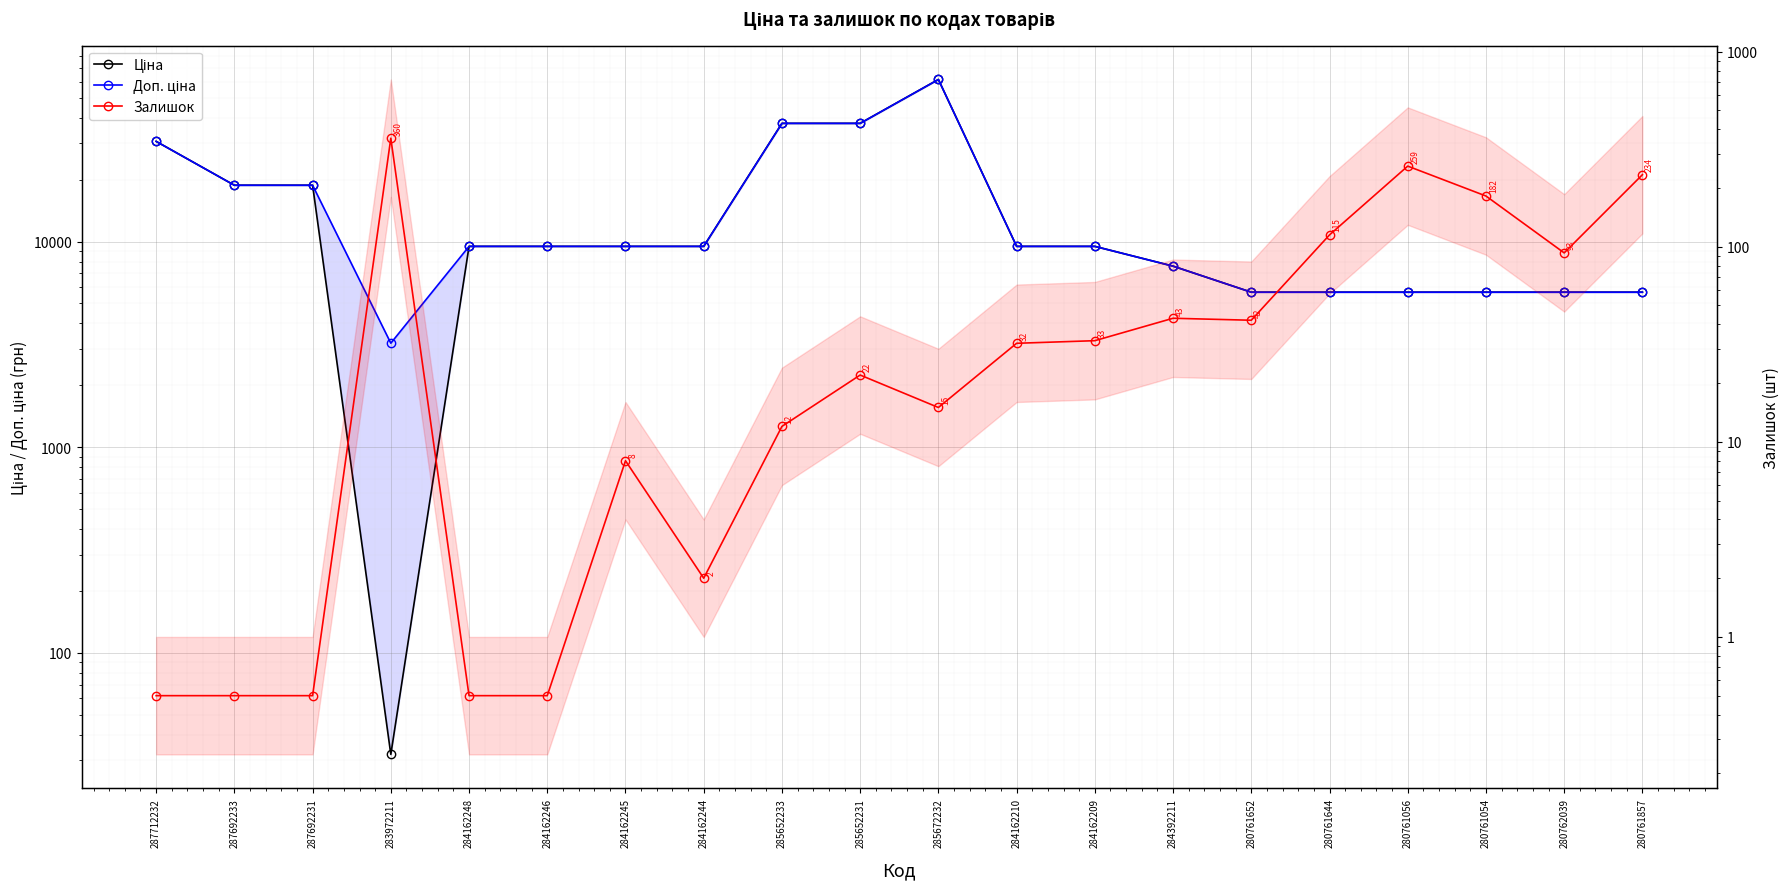

How many interior local peaks does the Ціна series have?

1